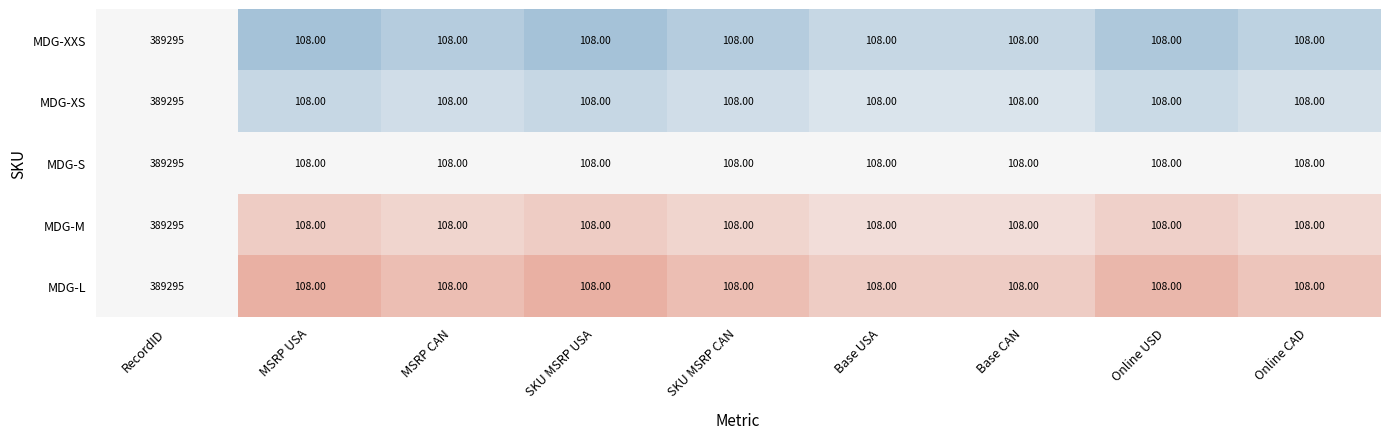

Count the number of categories in the chart.

9